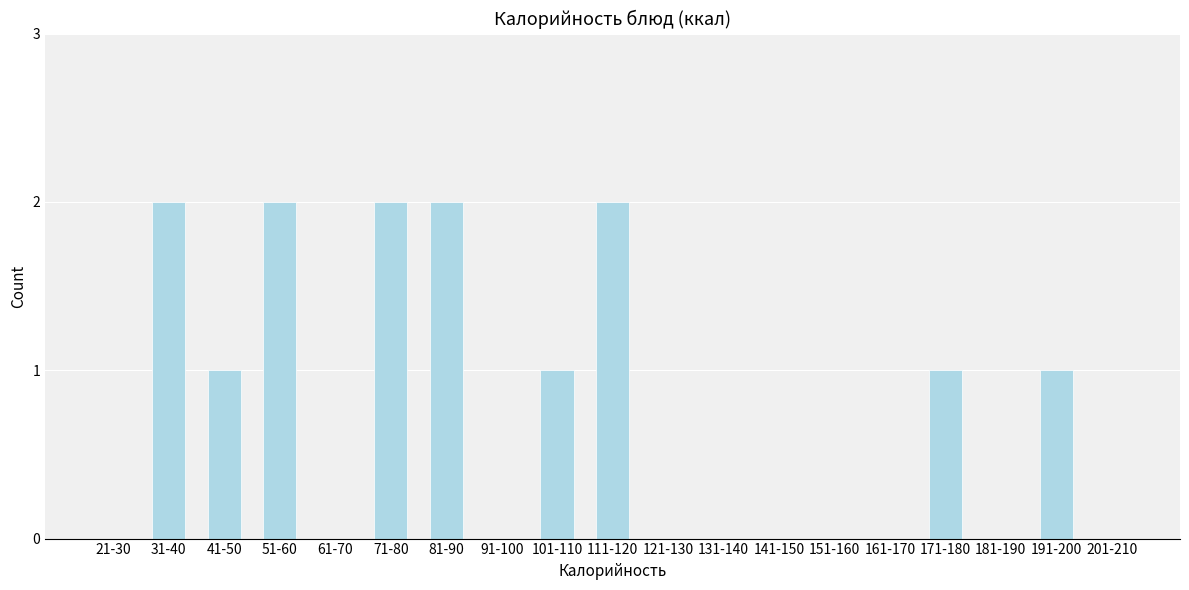

Reading left to right, extract all data points from this chart.

21-30=0	31-40=2	41-50=1	51-60=2	61-70=0	71-80=2	81-90=2	91-100=0	101-110=1	111-120=2	121-130=0	131-140=0	141-150=0	151-160=0	161-170=0	171-180=1	181-190=0	191-200=1	201-210=0